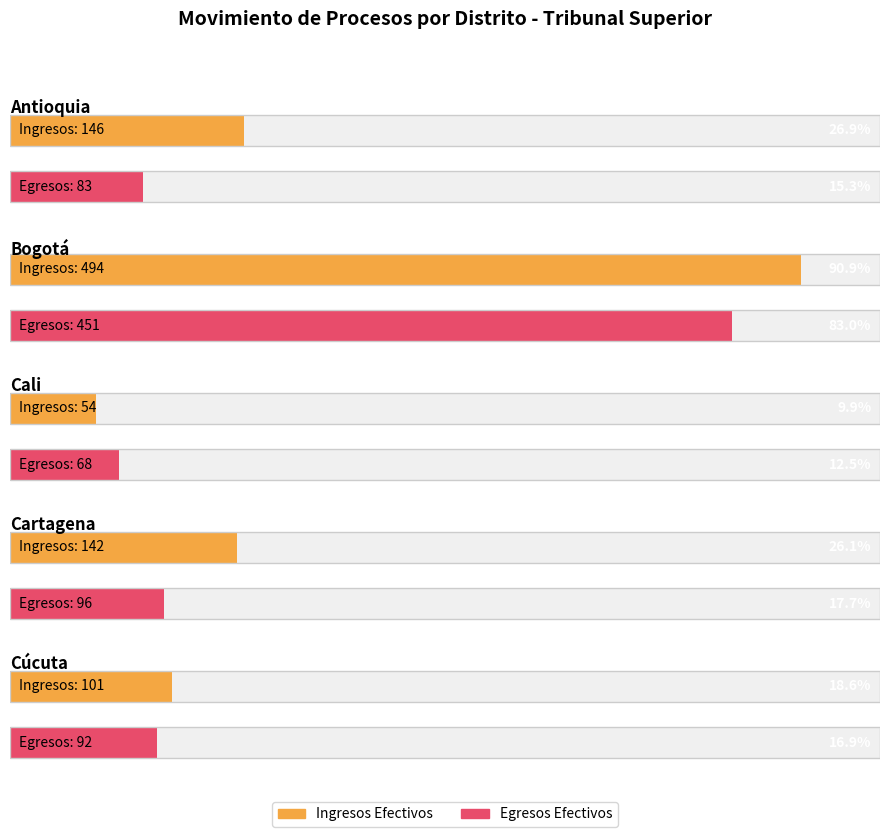

What is the maximum value shown in the chart?

494